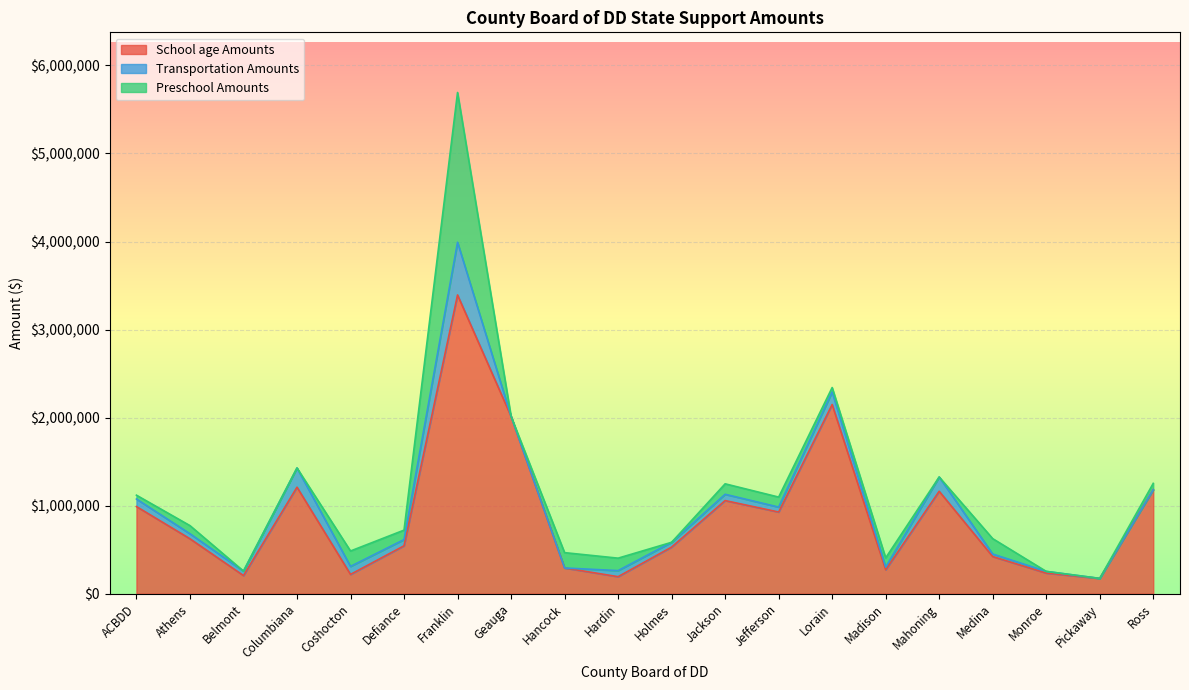

What are all the series names shown in the legend?

School age Amounts, Transportation Amounts, Preschool Amounts